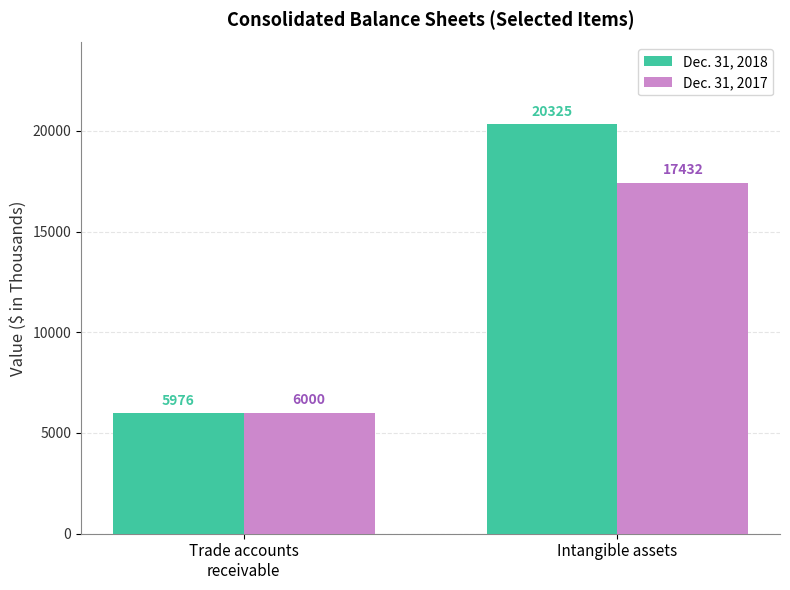

What is the difference between the highest and lowest values at Trade accounts
receivable?

24